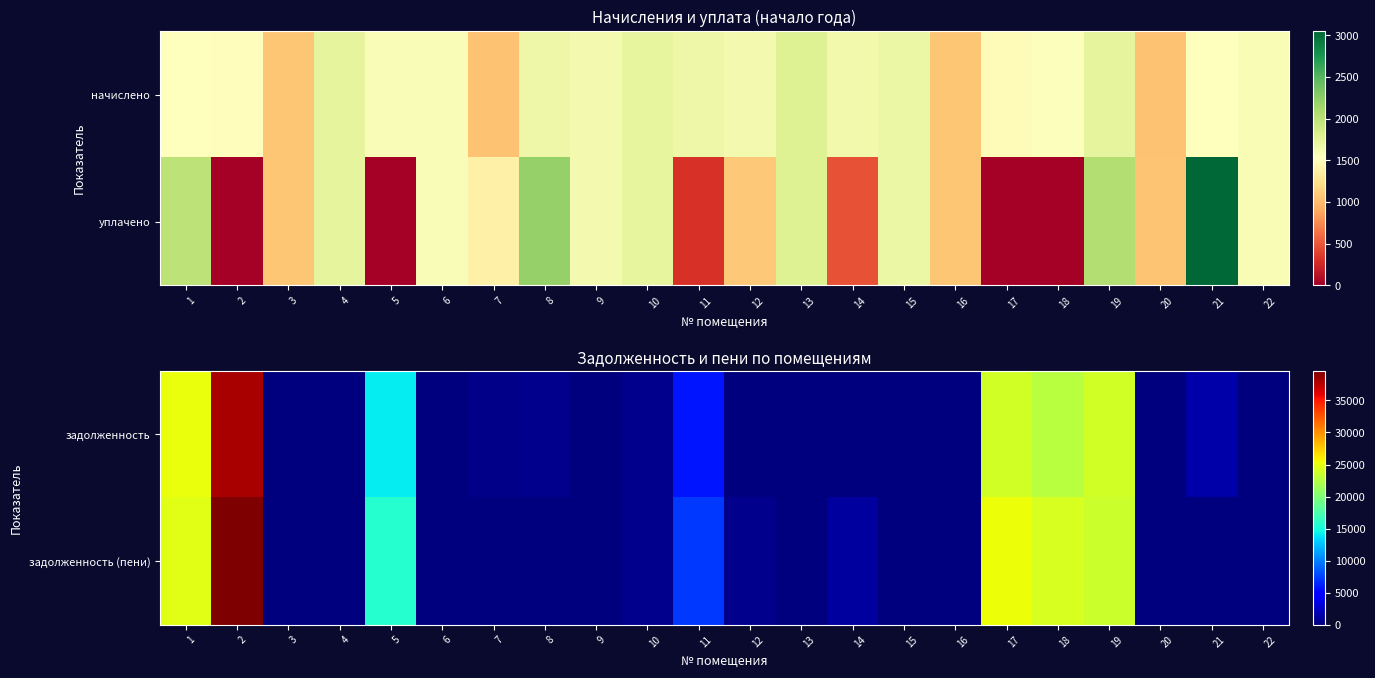

True or false: задолженность (пени) has a value of -23472.7 at 15.

False